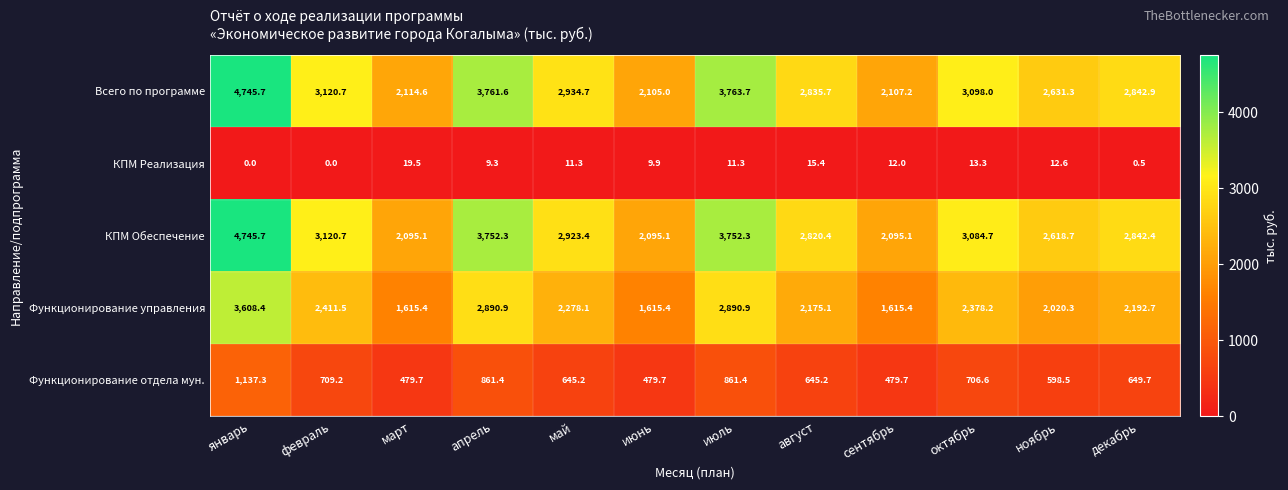

Between июнь and декабрь, which series saw the biggest shift?

КПМ Обеспечение